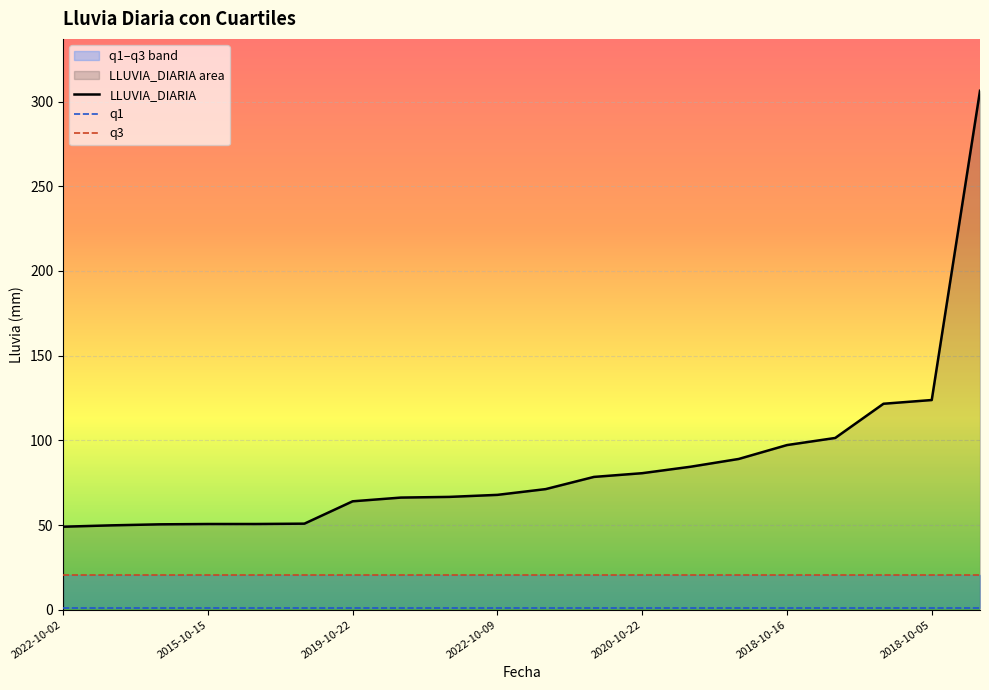

What is the sum of the q1 values at 12 and 2020-10-22?

2.2